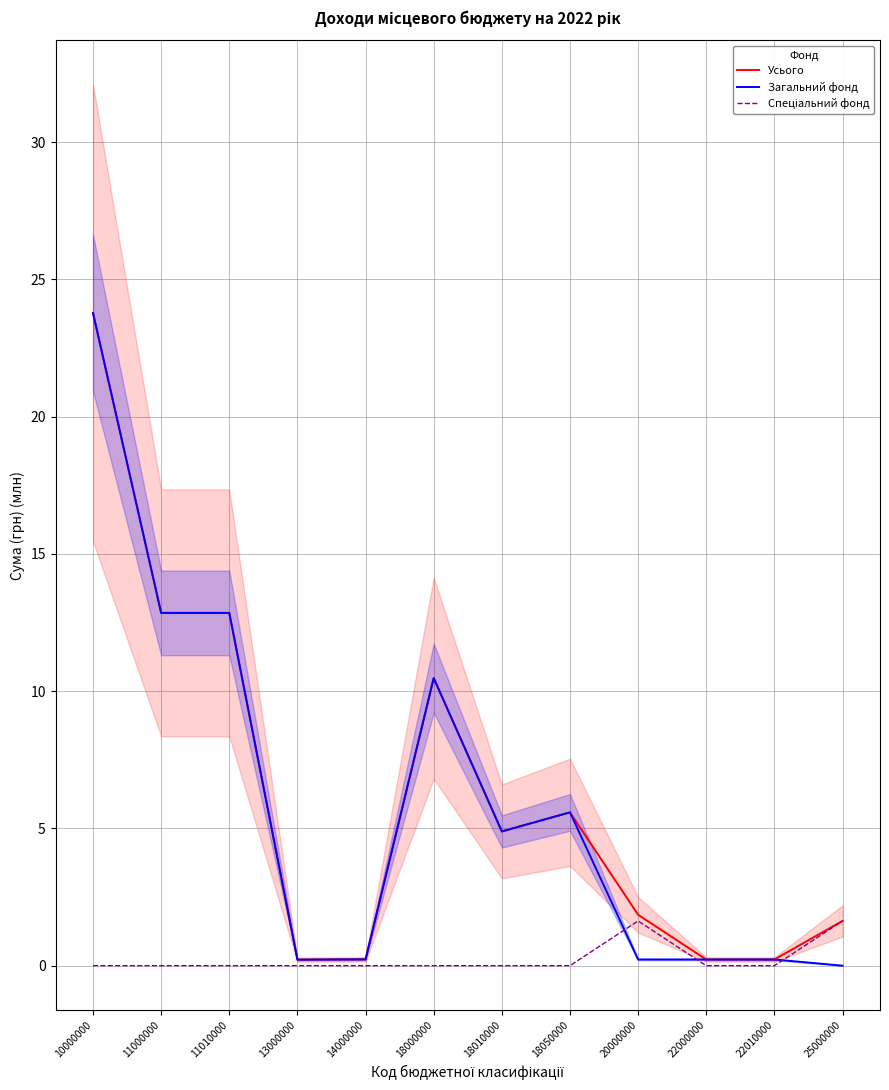

Between which two adjacent categories do Загальний фонд and Спеціальний фонд first intersect?

18050000 and 20000000